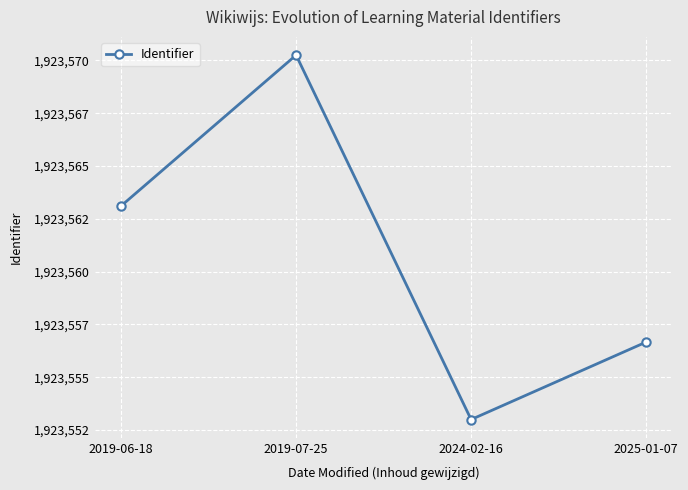

What is the sum of the values at 2019-06-18 and 2025-01-07?

3847119.8